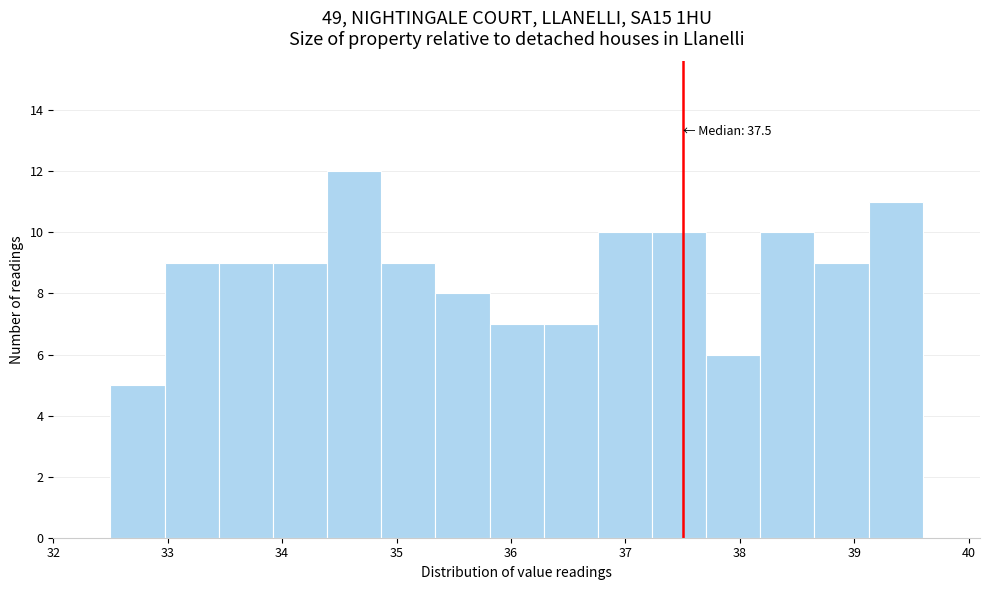

Which range on the x-axis has the tallest bar?

34.4 to 34.9